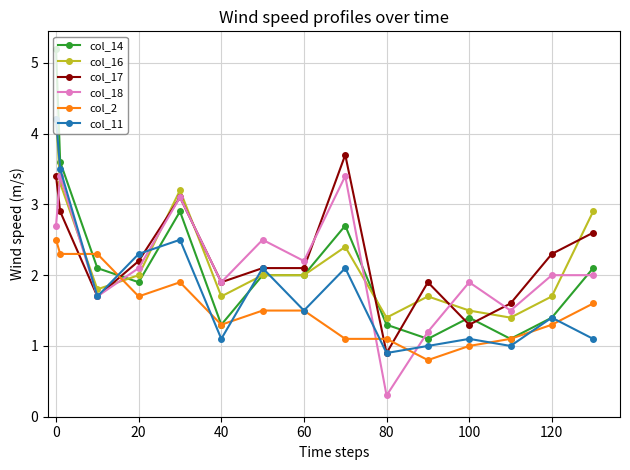

Which series has the largest range (max minus min)?

col_14